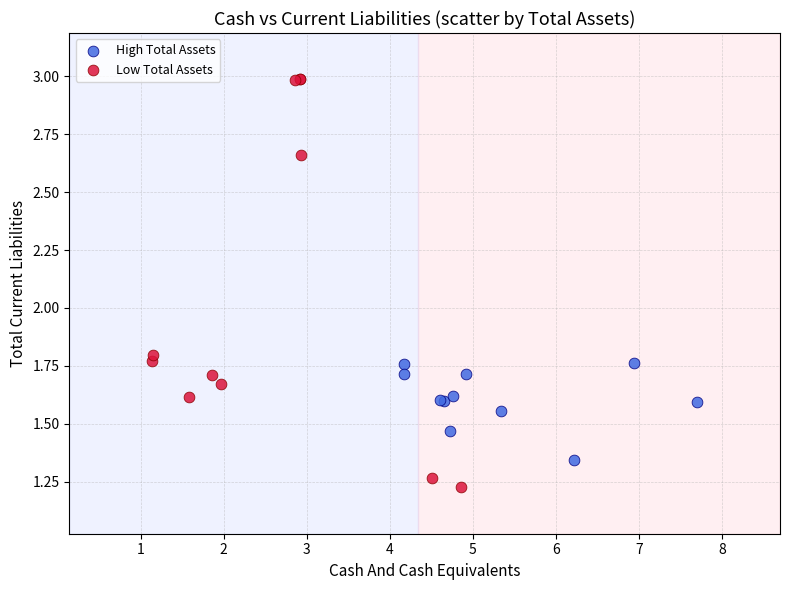

Which series contains the lowest Y value?

Low Total Assets